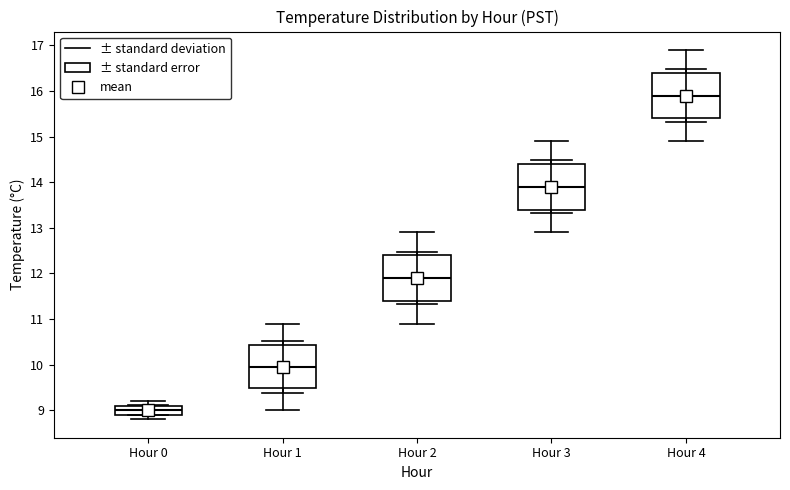

Where does the median line of the box for Hour 3 sit on the y-axis? The values are not printed on the chart, so give them approximately, as read against the axis.

13.9